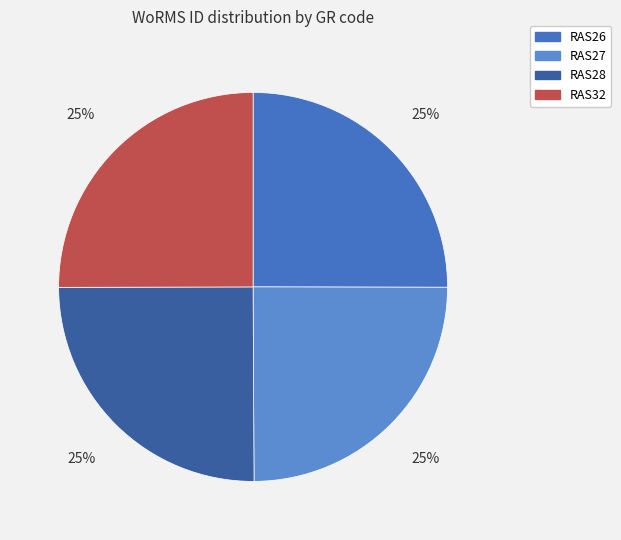

How many slices are in this pie chart?

4